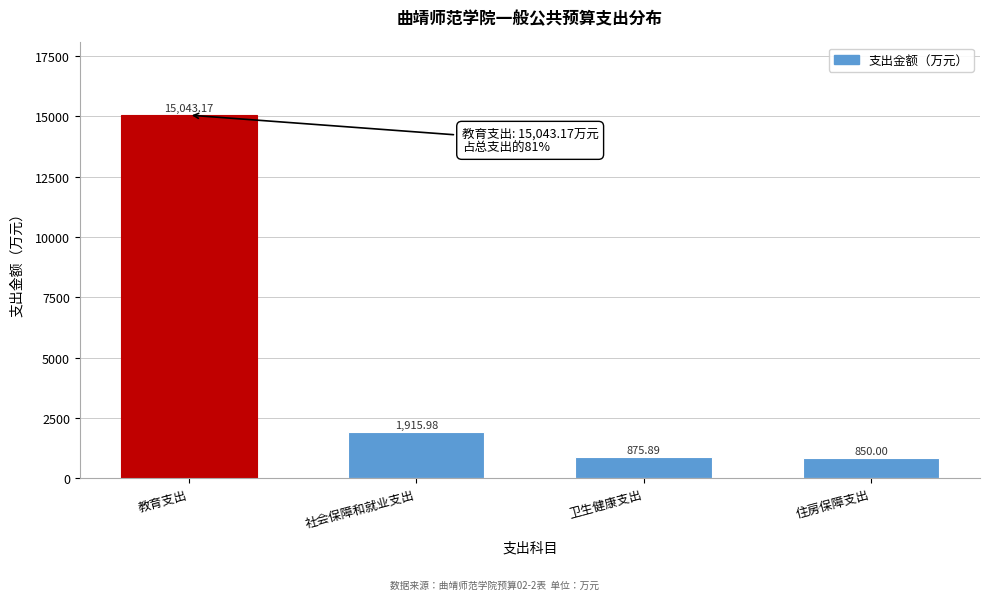

Which category has the highest value across all series?

教育支出